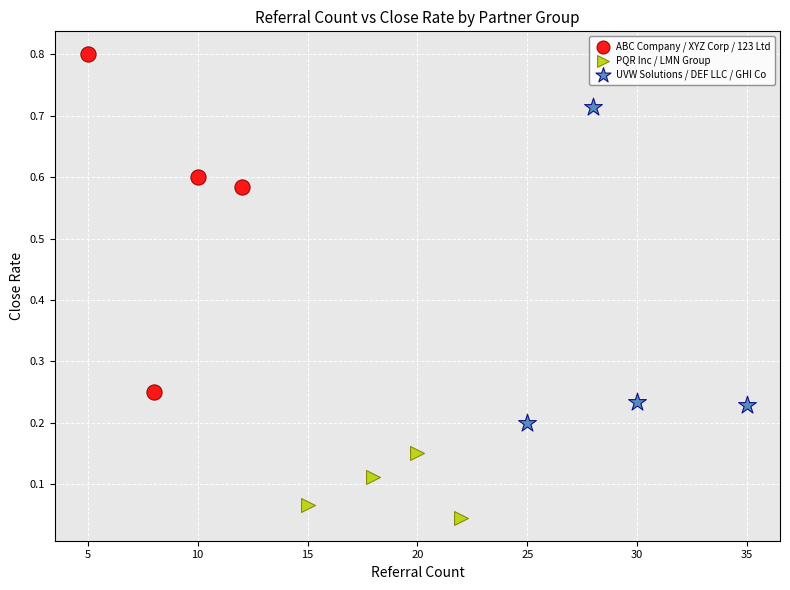

Which series contains the lowest Y value?

PQR Inc / LMN Group